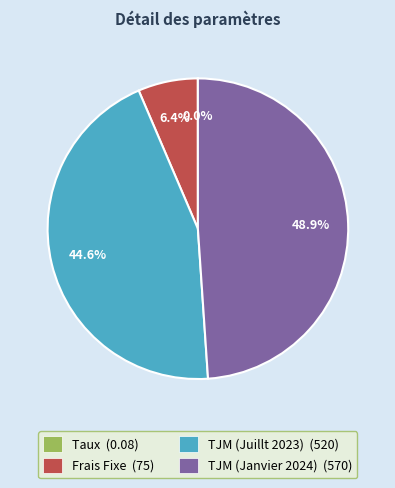

Does TJM (Janvier 2024) (570) account for over 50% of the chart?

No